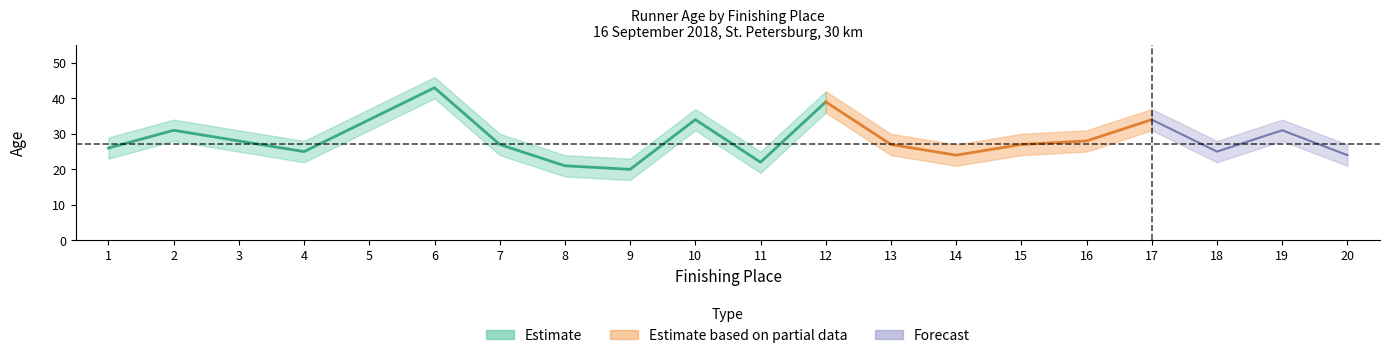

Between 9 and 11, which series saw the biggest shift?

estimate_low